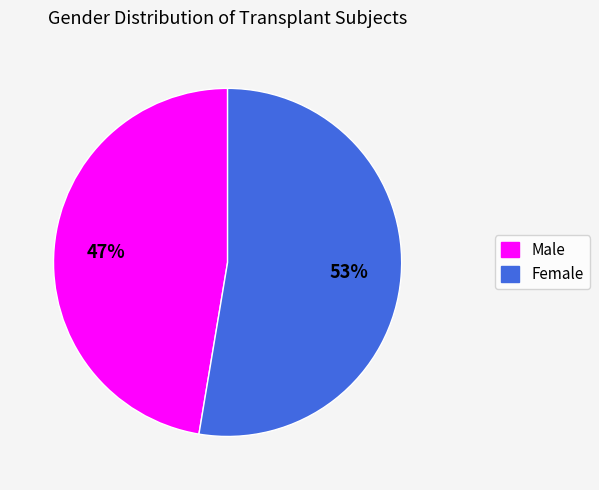

Rank the categories by value from lowest to highest.

Male, Female